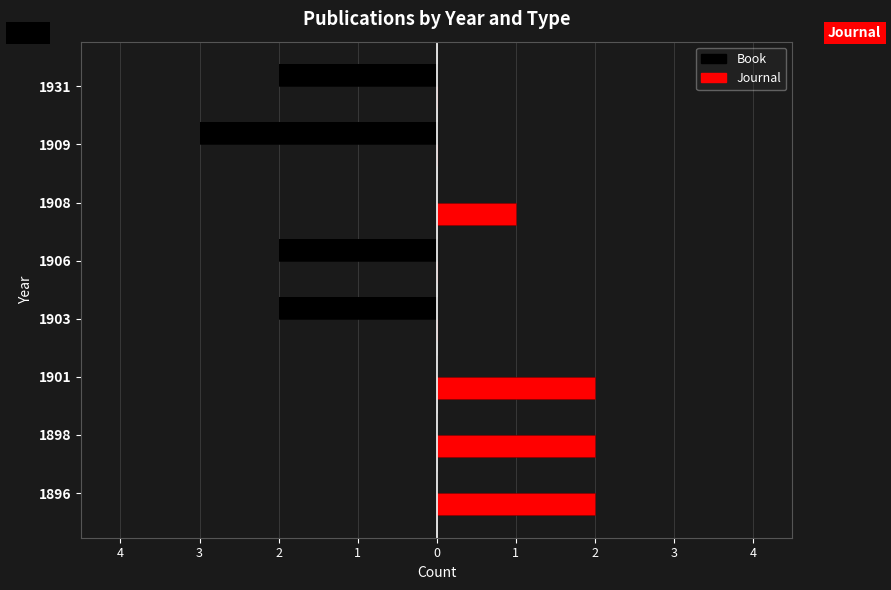

Which series changed the most between 1906 and 1909?

Book